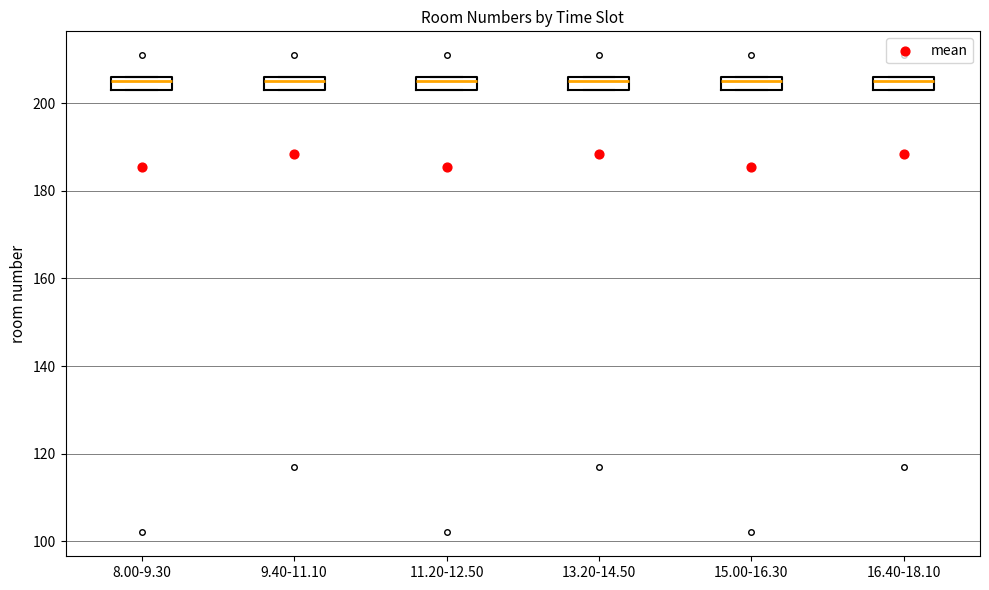

Where is the lower edge of the box for 16.40-18.10 on the y-axis? The values are not printed on the chart, so give them approximately, as read against the axis.

204